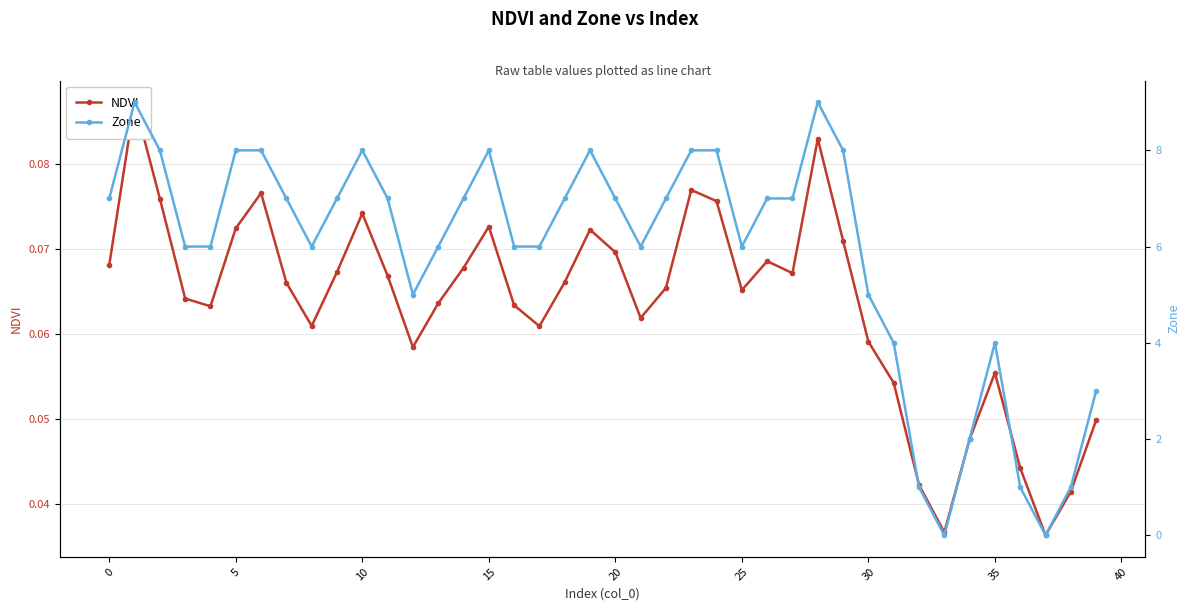

True or false: NDVI has a value of 0.1 at 5.

True